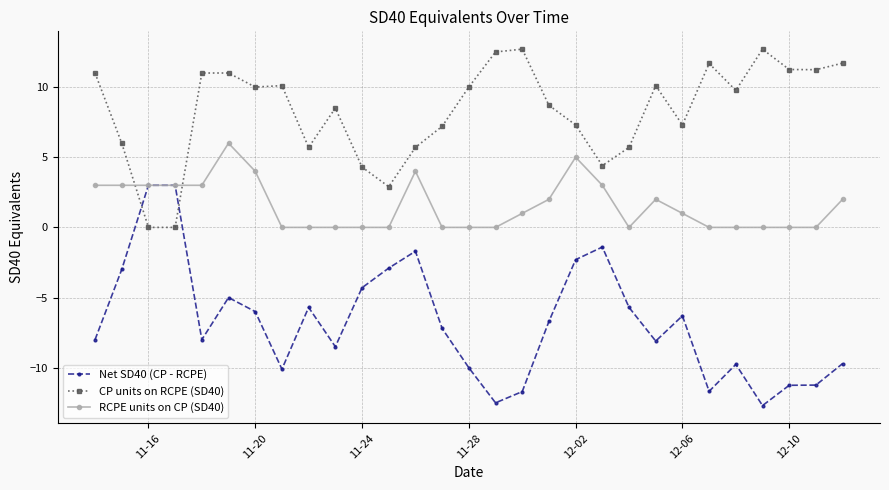

List the series in order of their peak value, highest first.

CP units on RCPE (SD40), RCPE units on CP (SD40), Net SD40 (CP - RCPE)